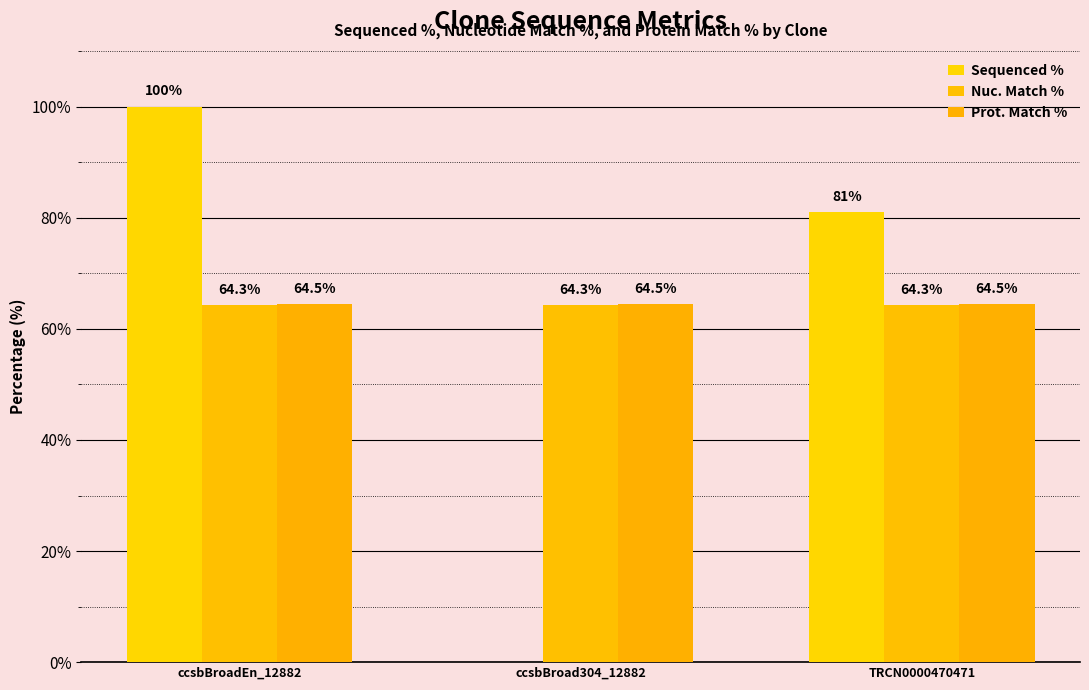

Reading right to left, what are all the values shown in this chart?

Sequenced %: 81.0	0.0	100.0
Nuc. Match %: 64.3	64.3	64.3
Prot. Match %: 64.5	64.5	64.5